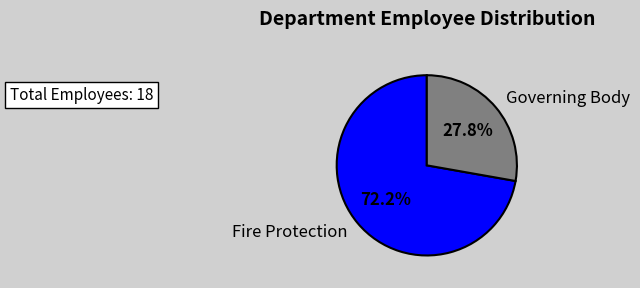

What is the majority slice?

Fire Protection